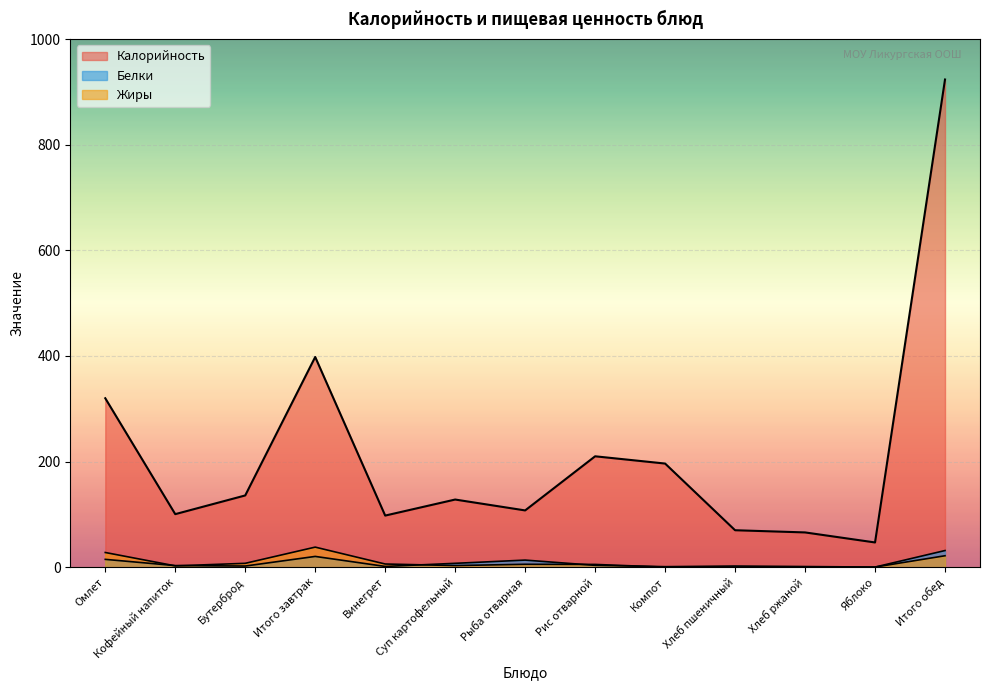

Which series has the largest range (max minus min)?

Калорийность